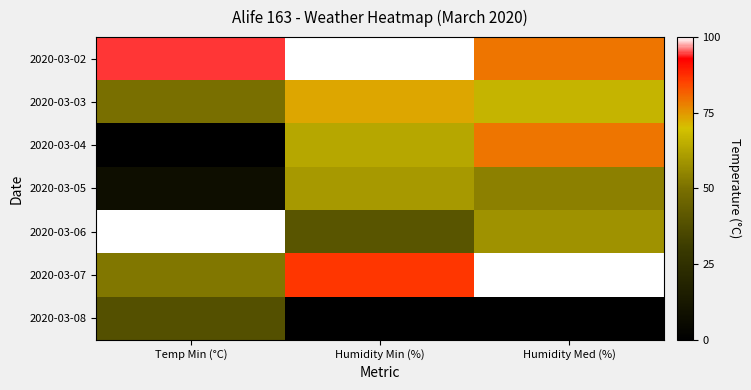

Reading right to left, transcribe all the data shown in this chart.

2020-03-02: Humidity Med (%)=79.2	Humidity Min (%)=100.0	Temp Min (°C)=94.2
2020-03-03: Humidity Med (%)=66.7	Humidity Min (%)=73.3	Temp Min (°C)=50.0
2020-03-04: Humidity Med (%)=79.2	Humidity Min (%)=63.3	Temp Min (°C)=0.0
2020-03-05: Humidity Med (%)=54.2	Humidity Min (%)=60.0	Temp Min (°C)=7.7
2020-03-06: Humidity Med (%)=58.3	Humidity Min (%)=40.0	Temp Min (°C)=100.0
2020-03-07: Humidity Med (%)=100.0	Humidity Min (%)=86.7	Temp Min (°C)=51.9
2020-03-08: Humidity Med (%)=0.0	Humidity Min (%)=0.0	Temp Min (°C)=38.5